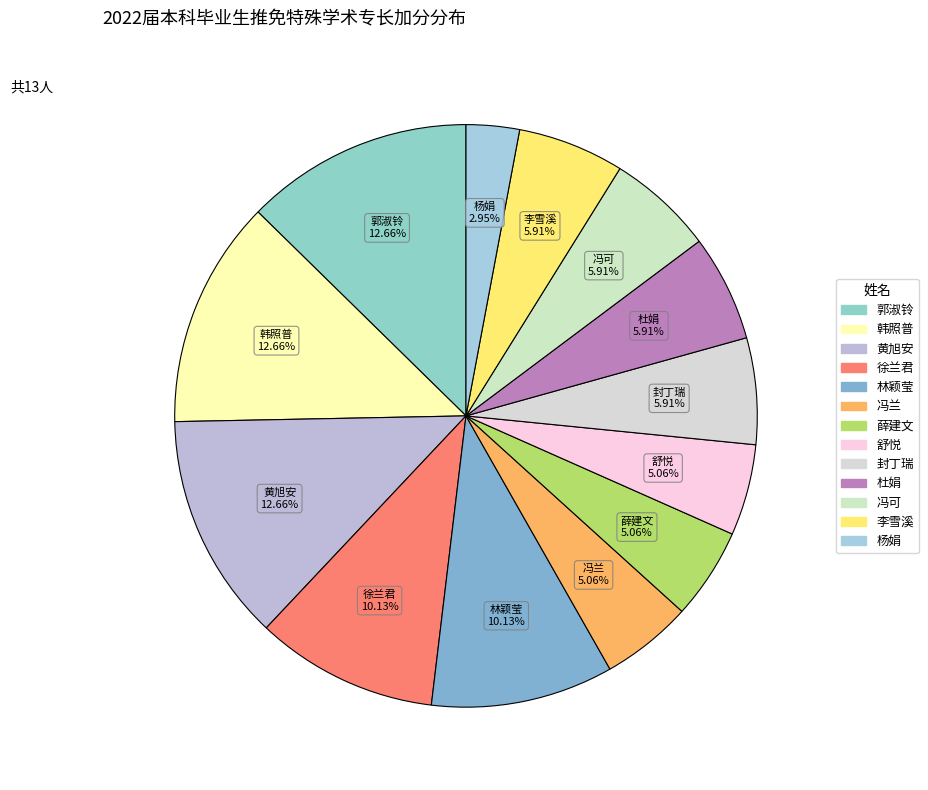

Between 韩照普 and 冯可, which is larger?

韩照普